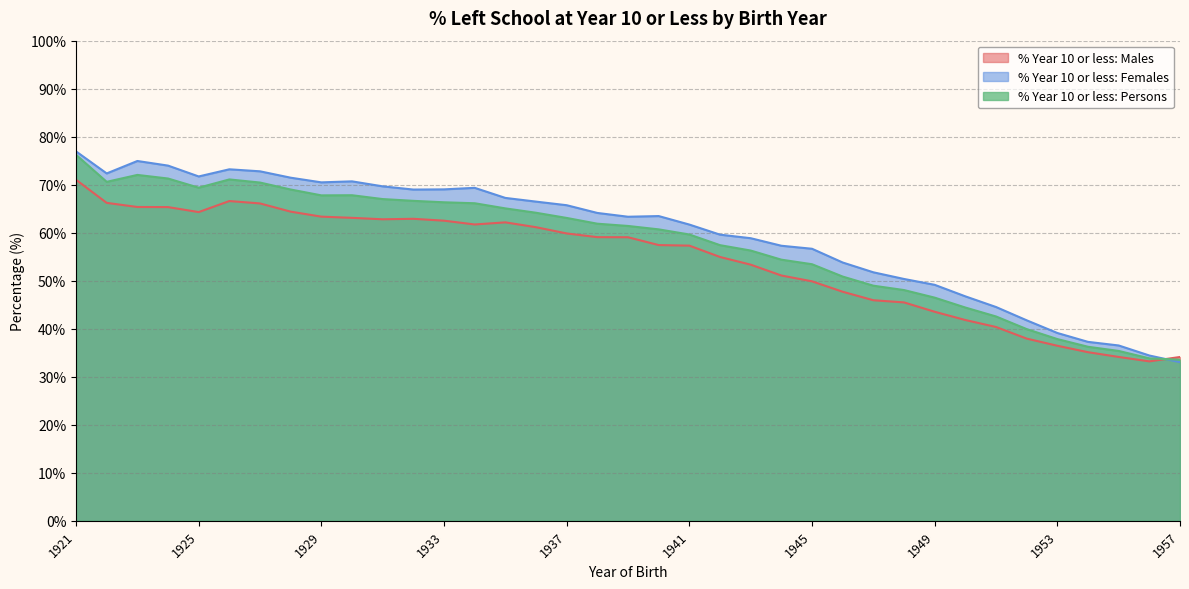

How many lines are shown in the chart?

3